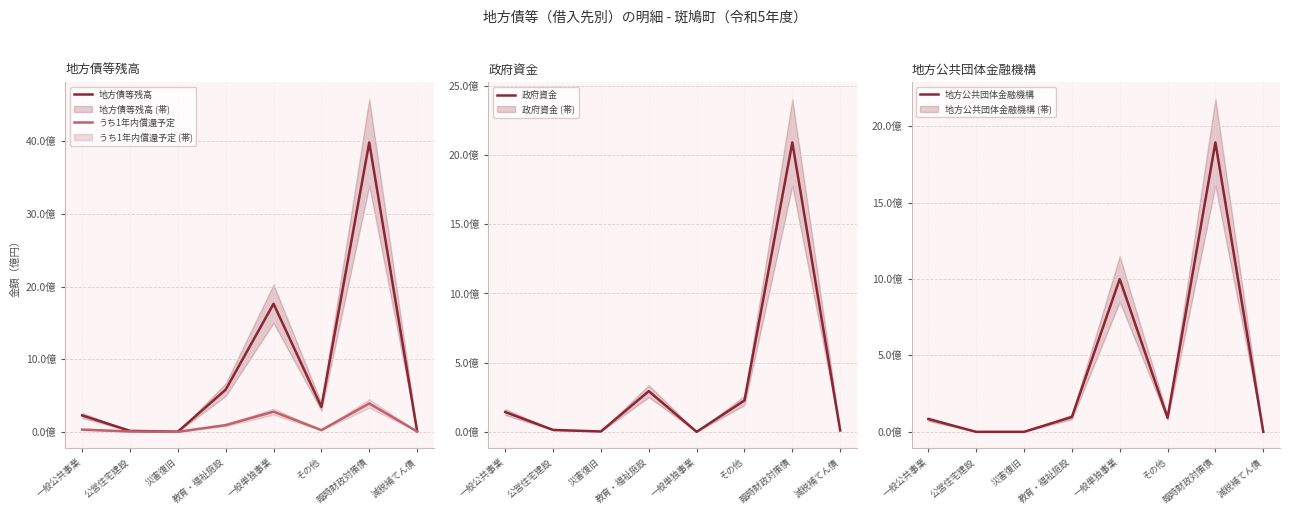

List the series in order of their peak value, lowest first.

うち1年内償還予定, 地方公共団体金融機構, 政府資金, 地方債等残高